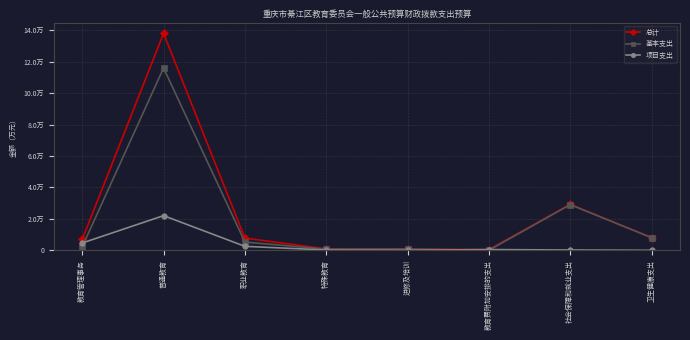

Which series has the largest total across all categories?

总计